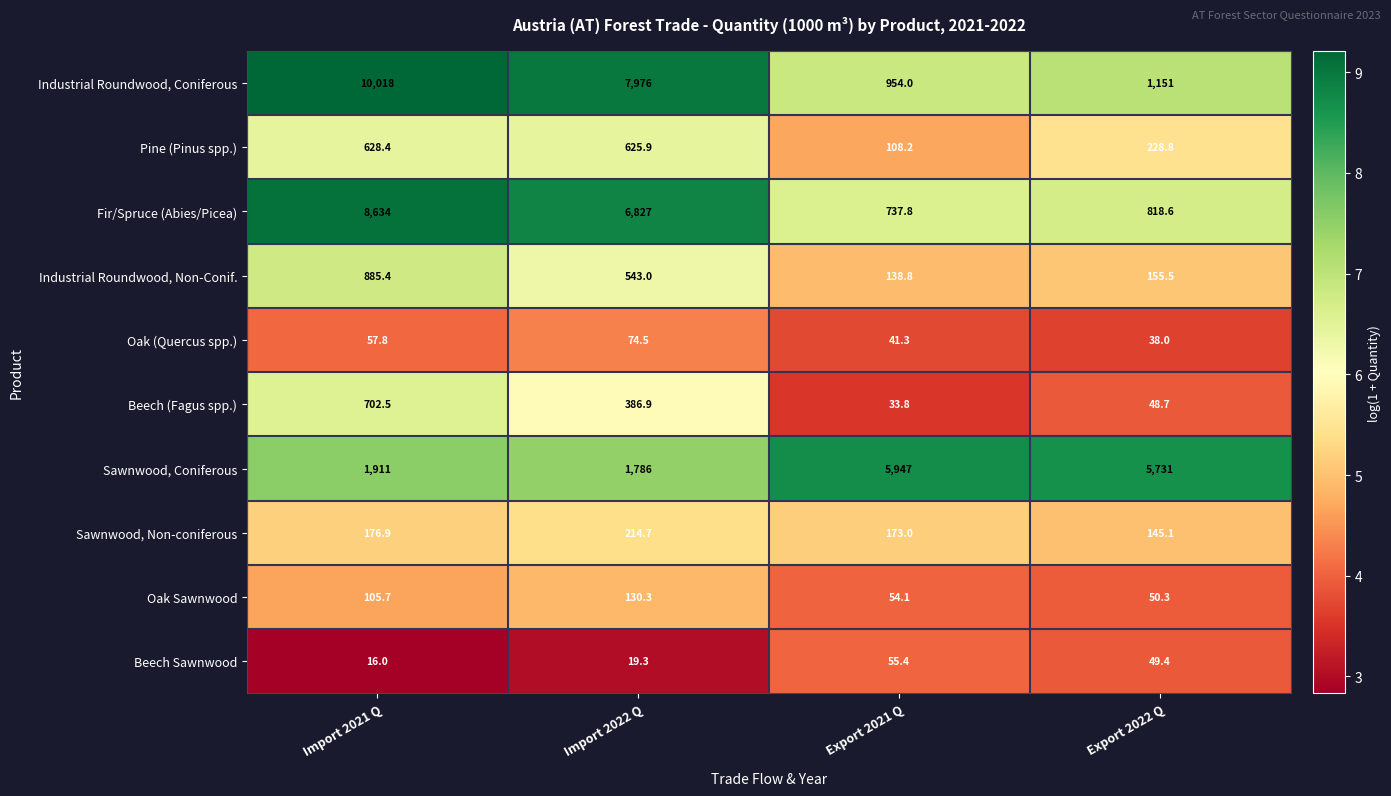

What is the difference between the maximum and minimum values in the Oak Sawnwood series?

80.0